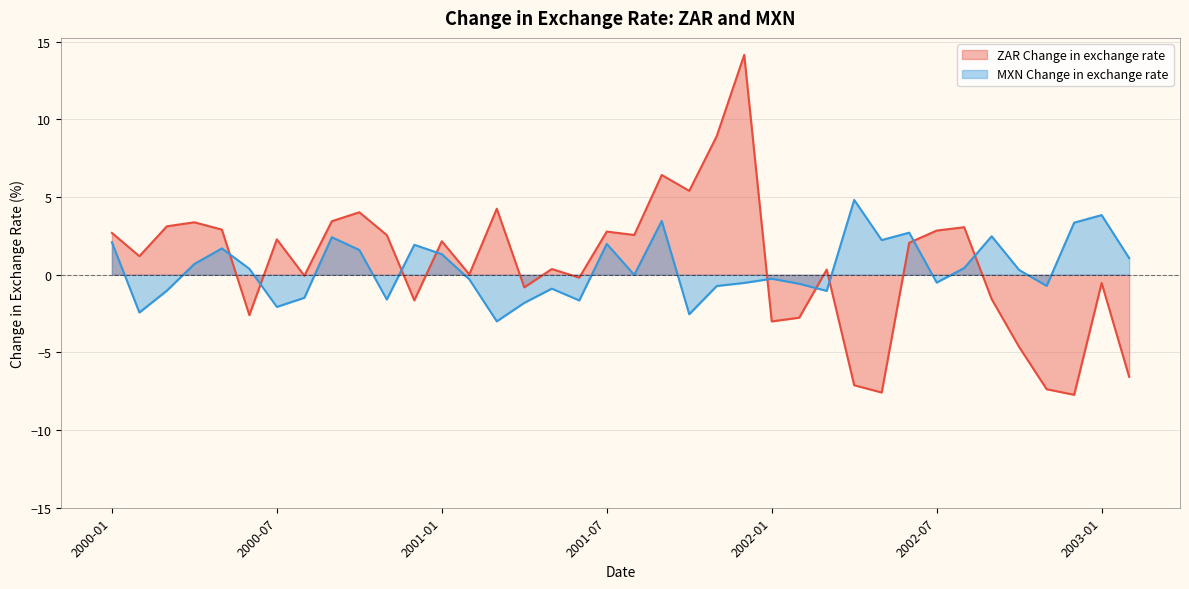

What position from the right is 2001-01?

26